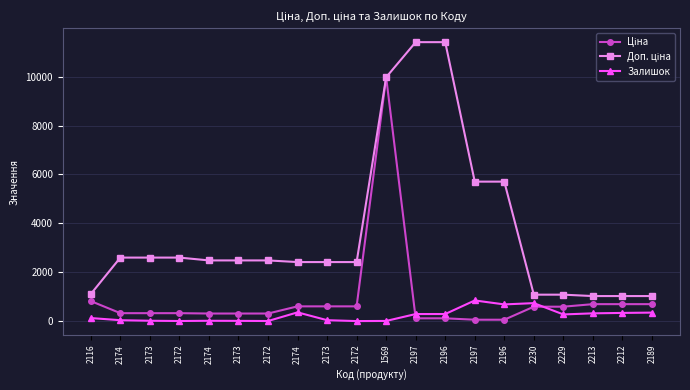

How many categories are shown in the chart?

20